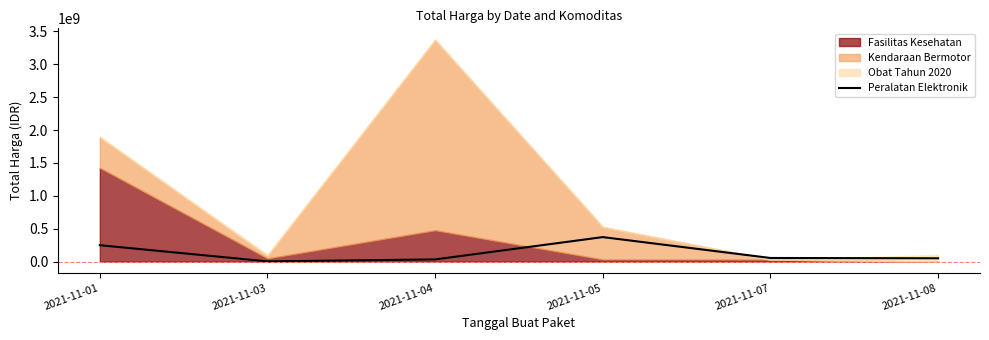

What is the maximum value for Peralatan Elektronik?

373404000